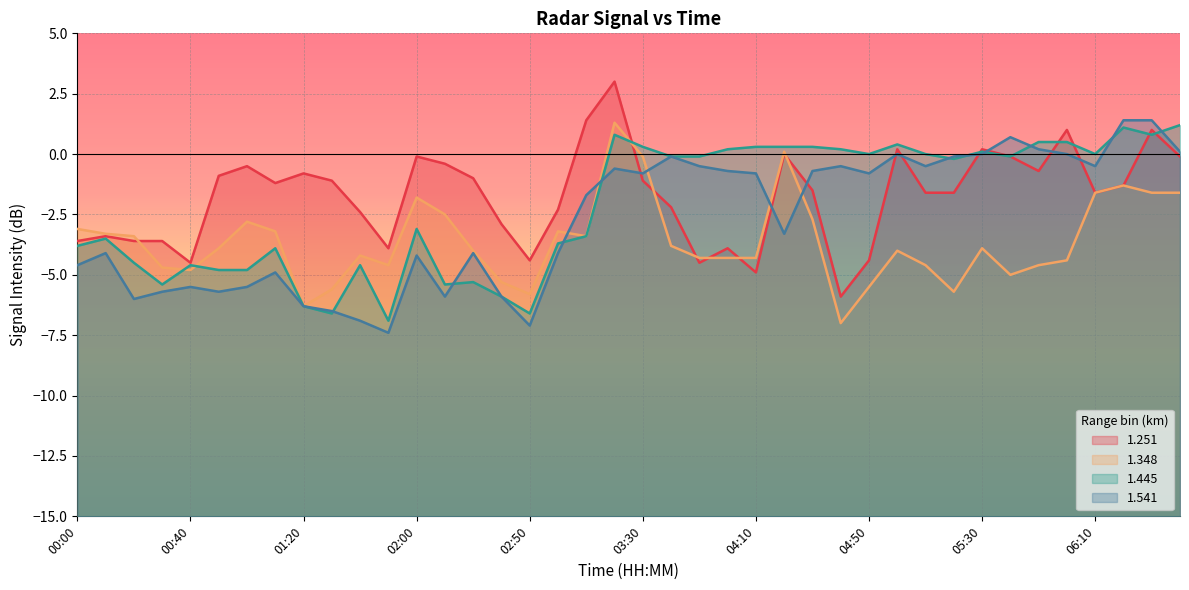

Is it true that 1.541 equals -4.1 at 02:30?

True